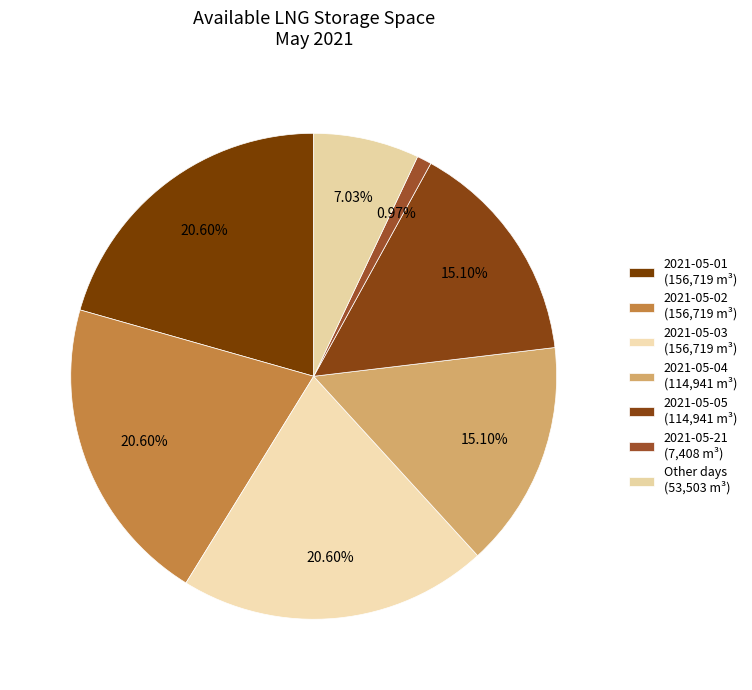

How many slices are in this pie chart?

7